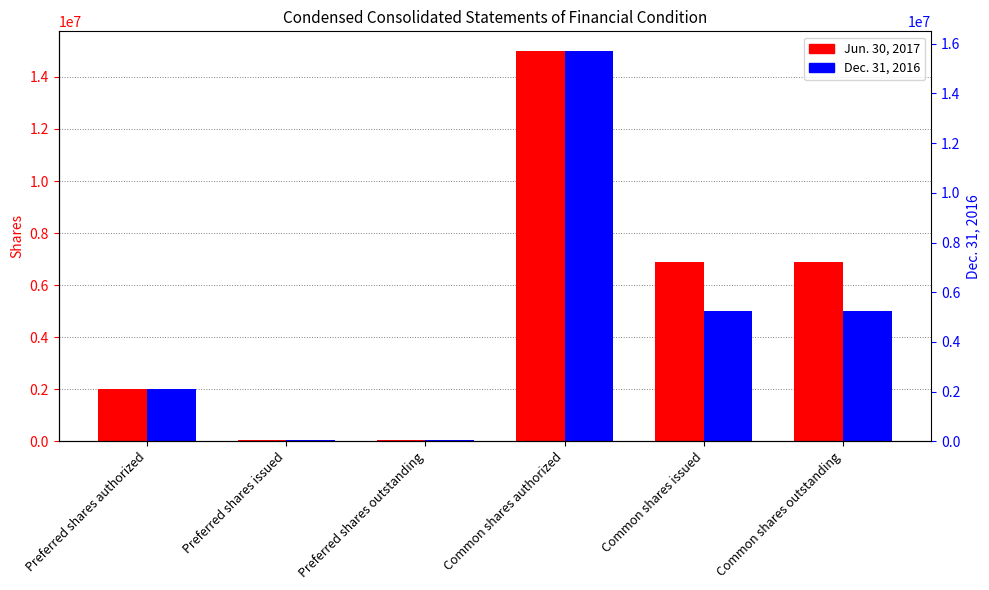

At which category is the sum across all series the highest?

Common shares authorized